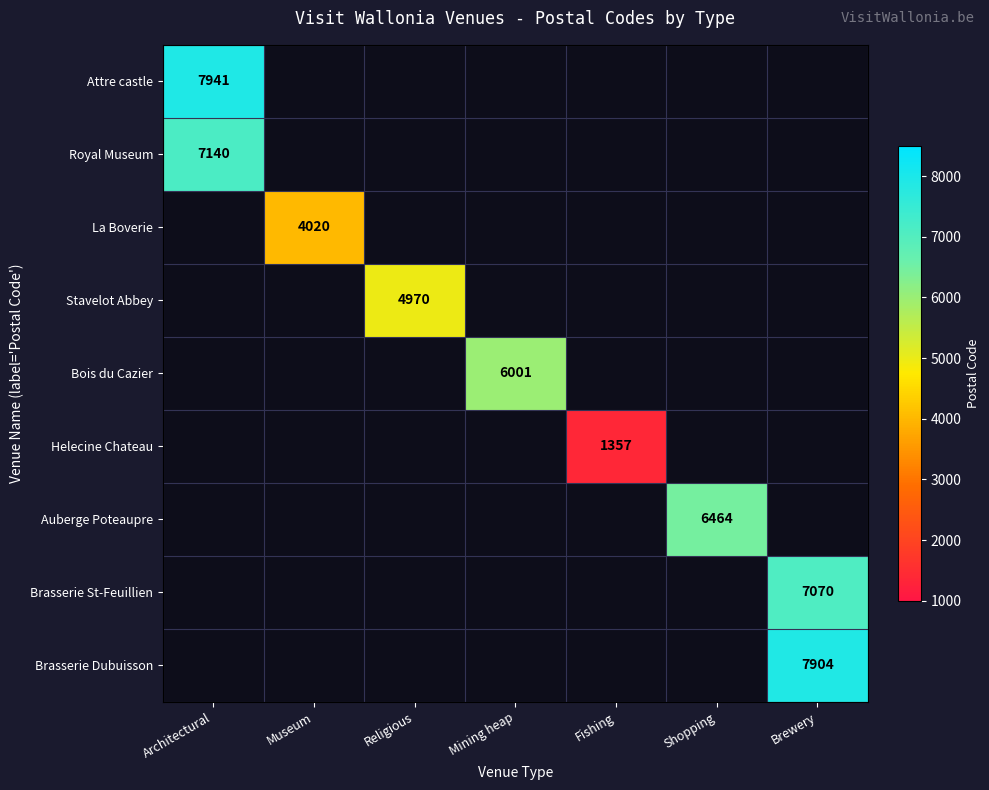

Which category has the highest value across all series?

Architectural